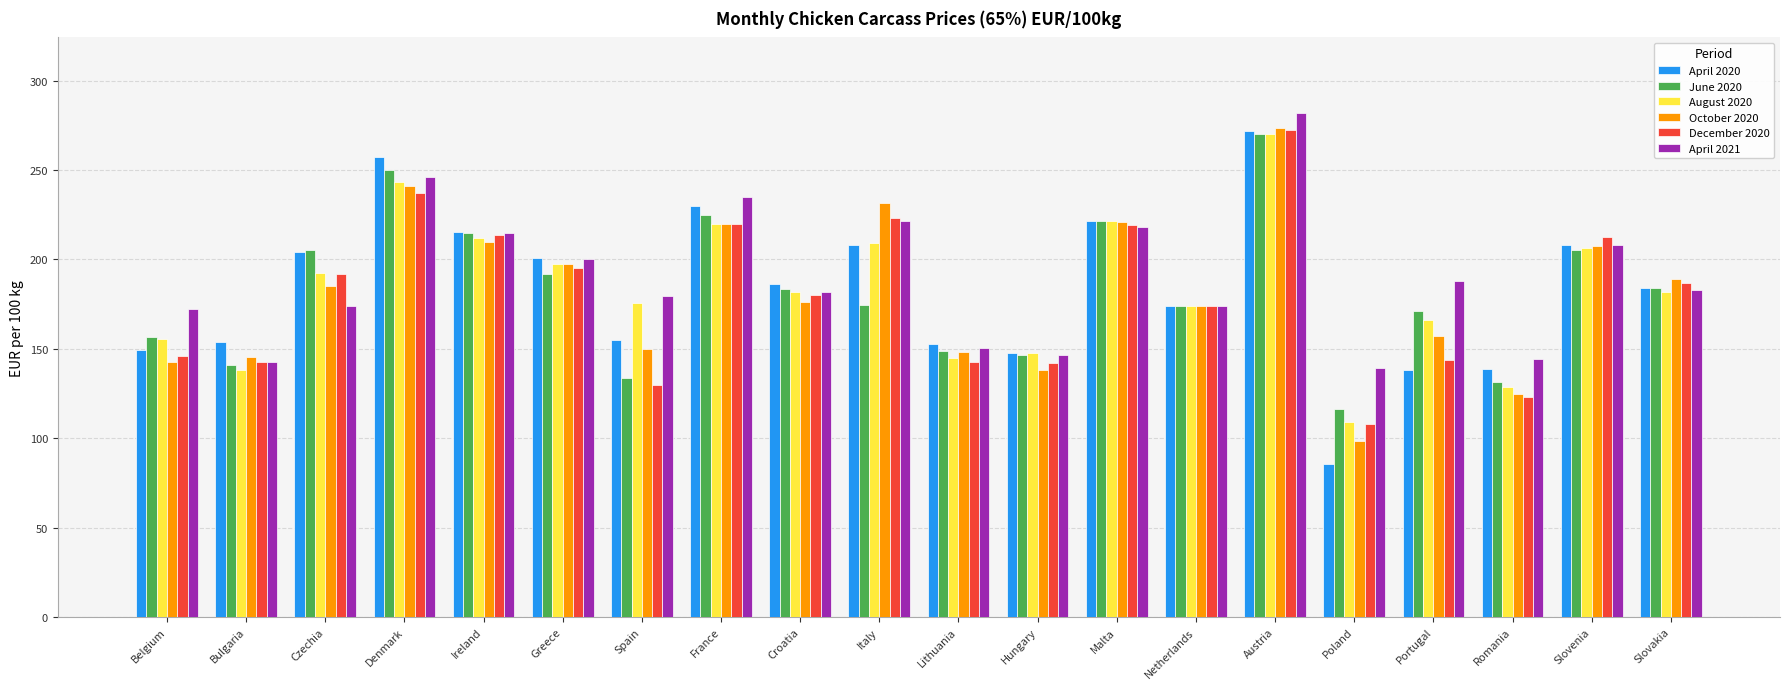

What is the maximum value shown in the chart?

281.9